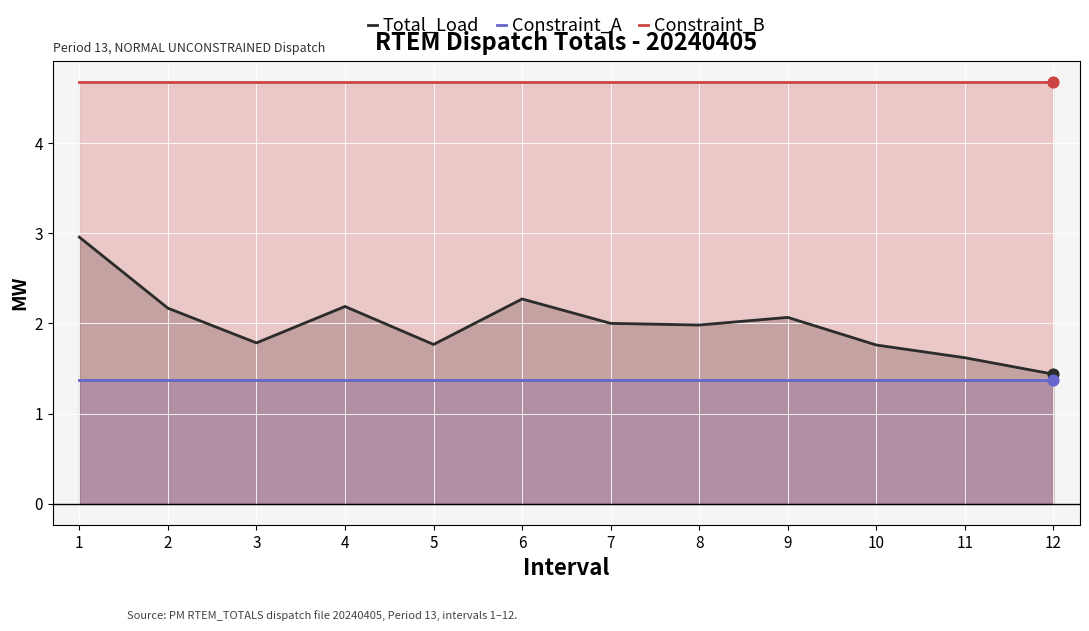

Which series contains the lowest Y value?

Constraint_A